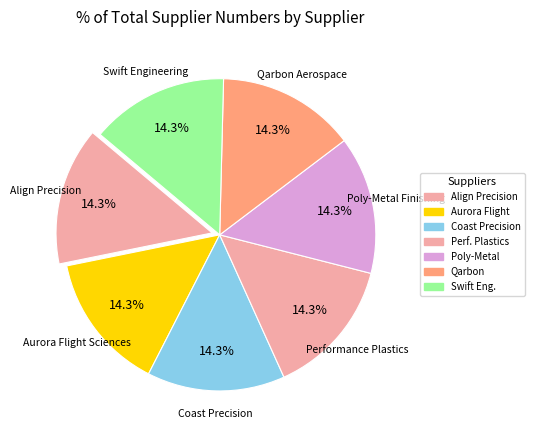

Does any single category account for the majority?

No